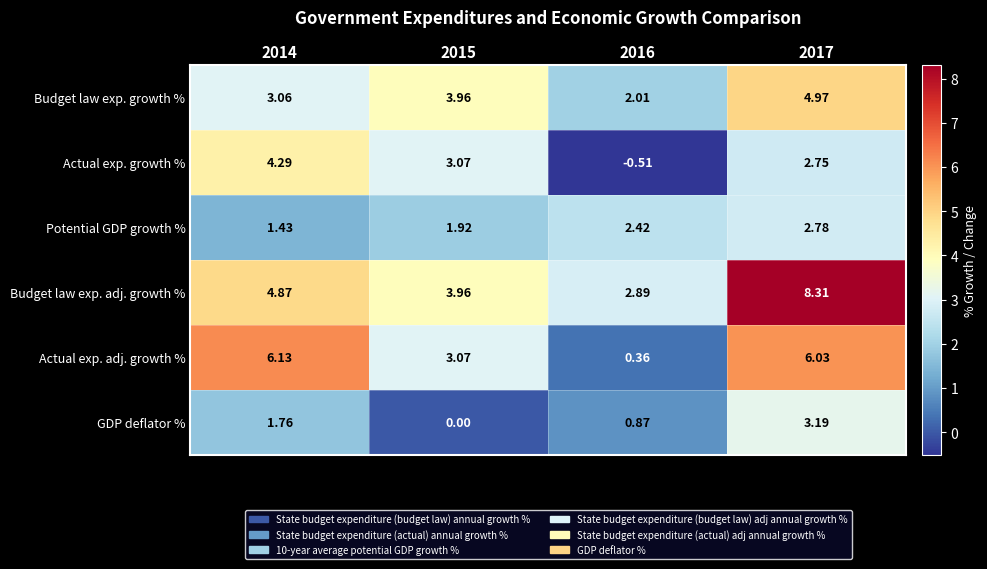

Is the value of Actual exp. adj. growth % at 2016 greater than the value of Budget law exp. adj. growth % at 2016?

No